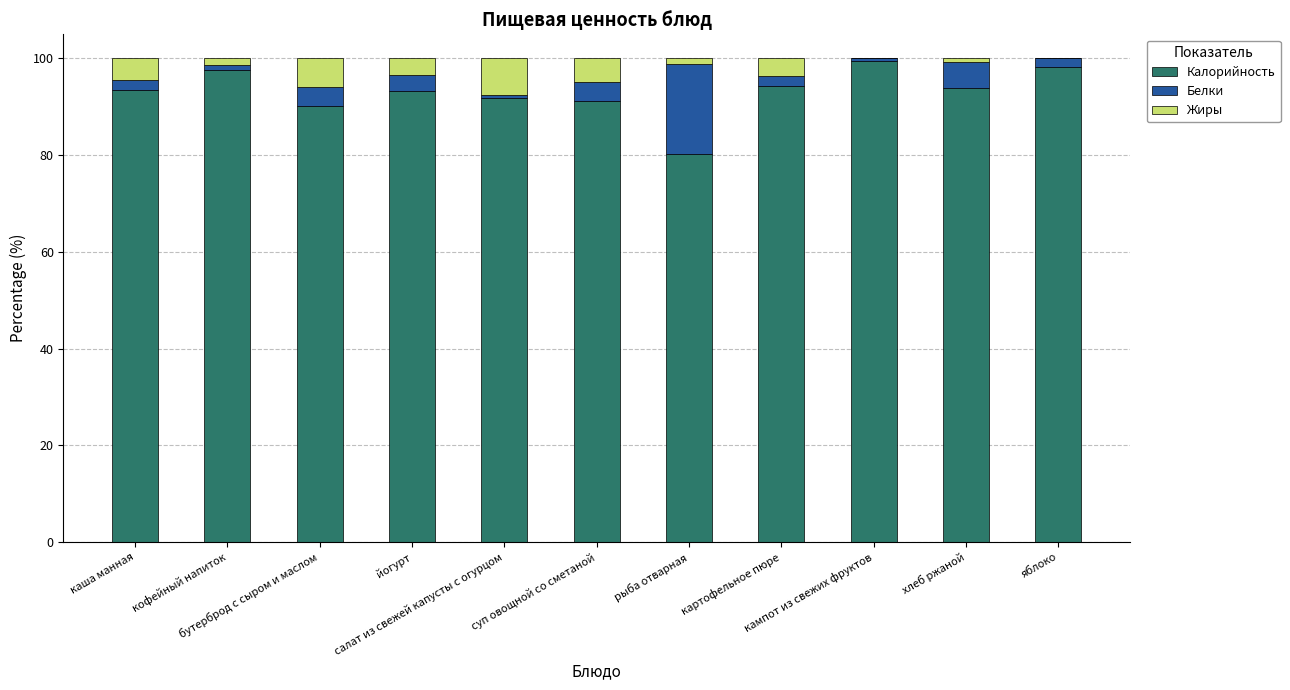

What is the maximum value for Калорийность?

99.4